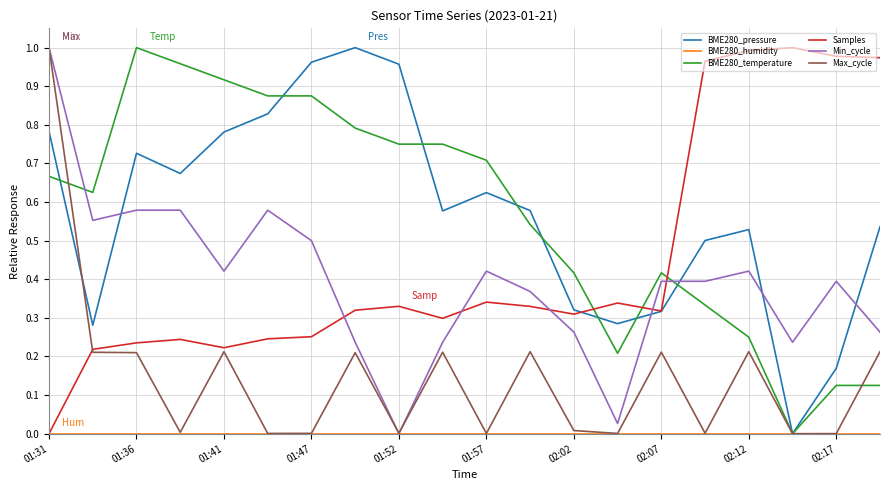

How many positive values does the BME280_pressure series have?

19